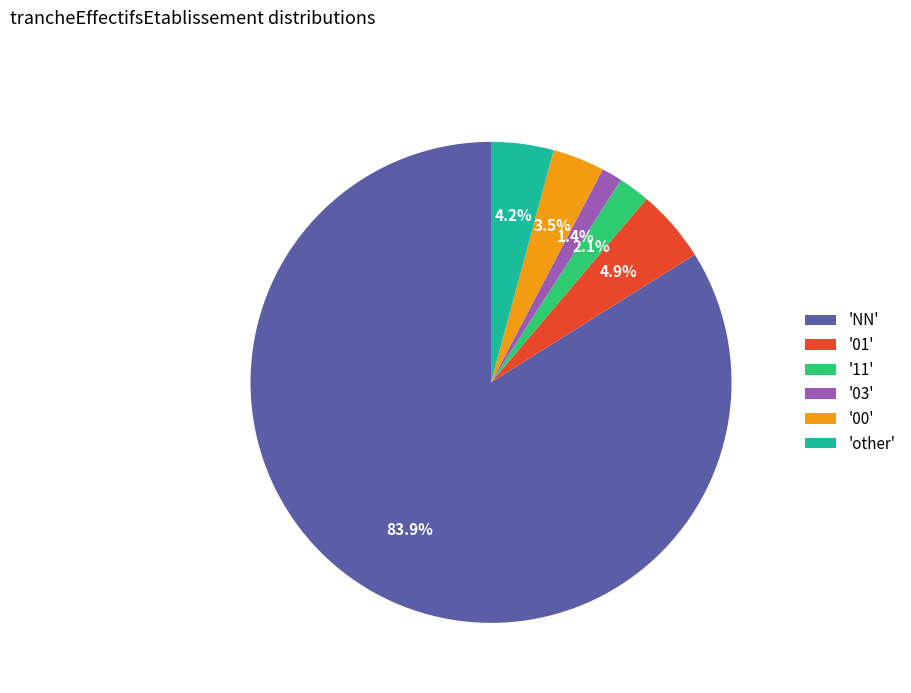

Between 'other' and '00', which is larger?

'other'